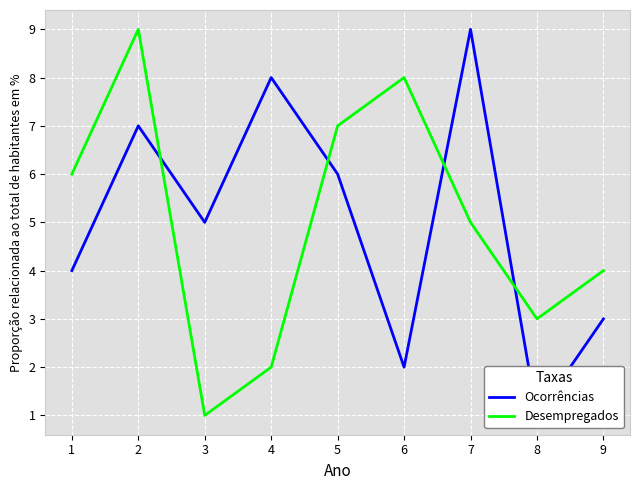

After their last crossing, which series has the higher values: Ocorrências or Desempregados?

Desempregados